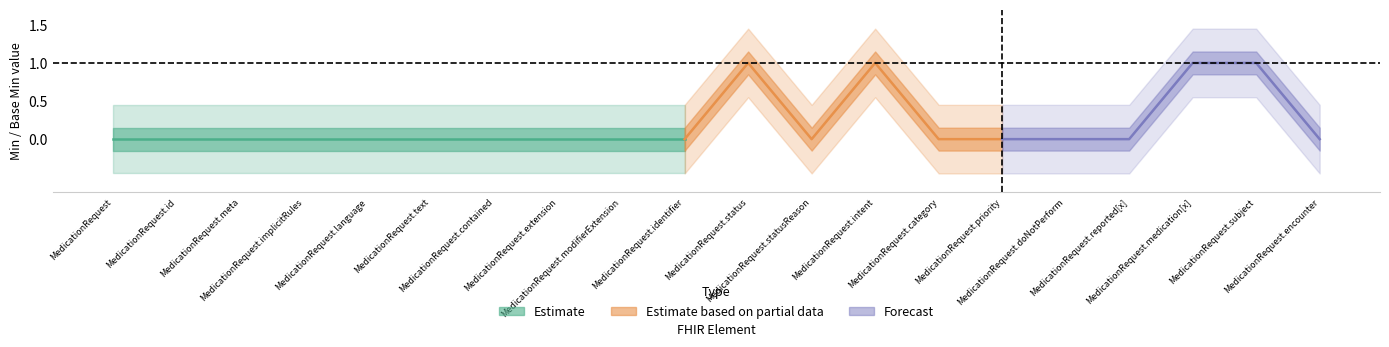

True or false: Min and Base Min Upper cross at least once.

False